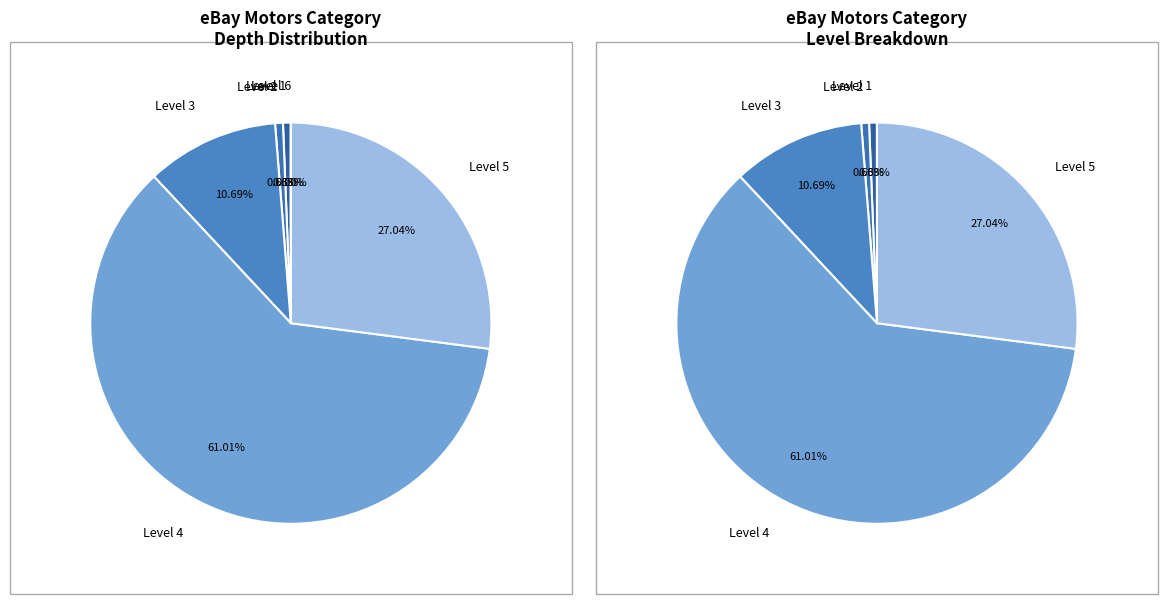

Which slice represents more than half of the pie?

Level 4